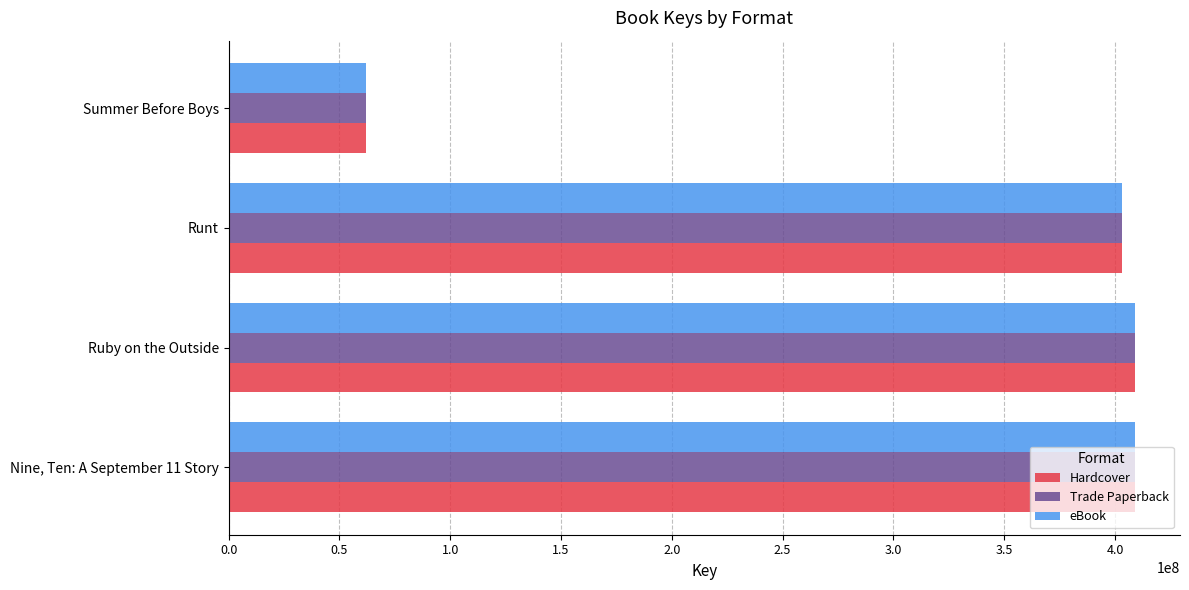

Is the value of eBook at Summer Before Boys greater than the value of Hardcover at Nine, Ten: A September 11 Story?

No